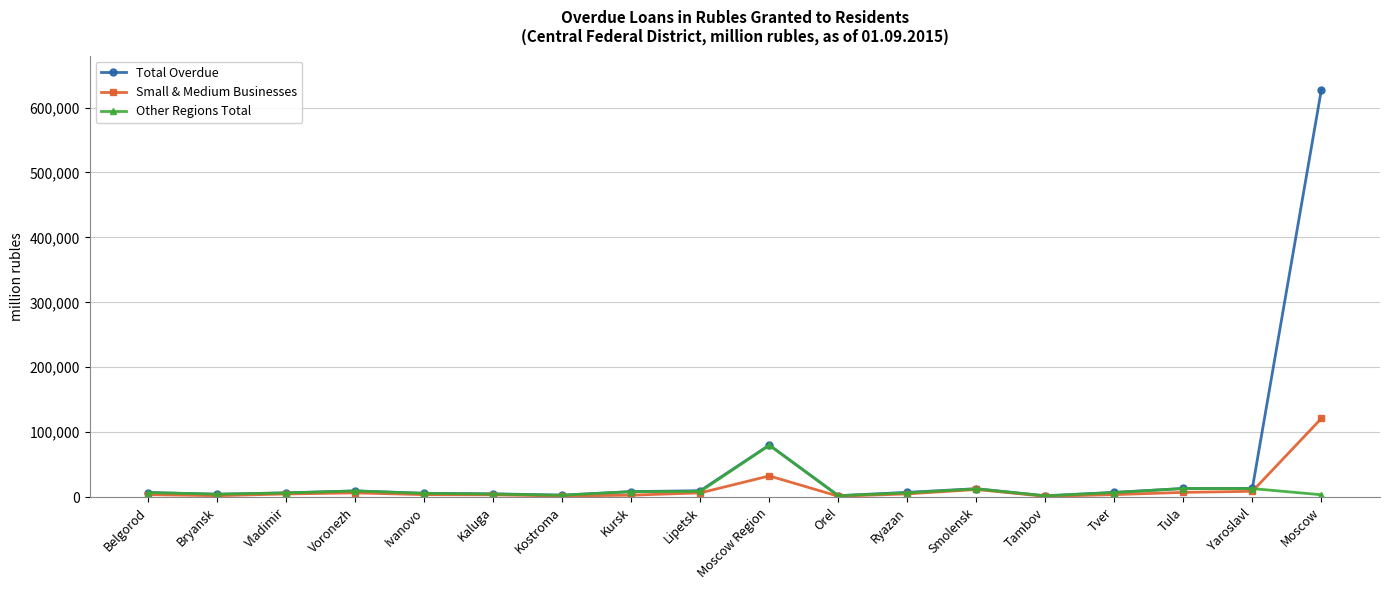

What is the sum of all Other Regions Total values?

197409